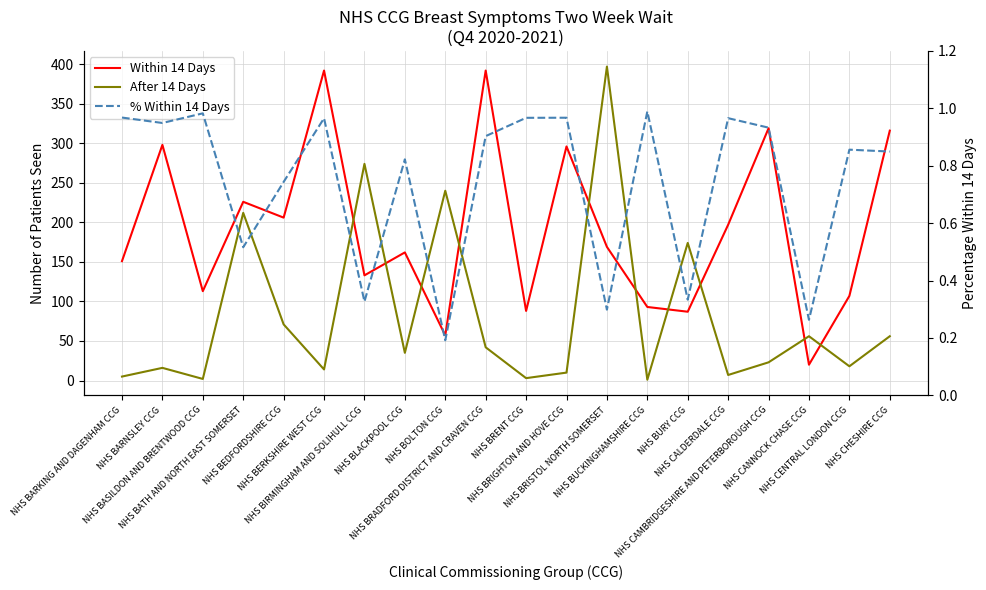

True or false: % Within 14 Days and After 14 Days cross at least once.

False